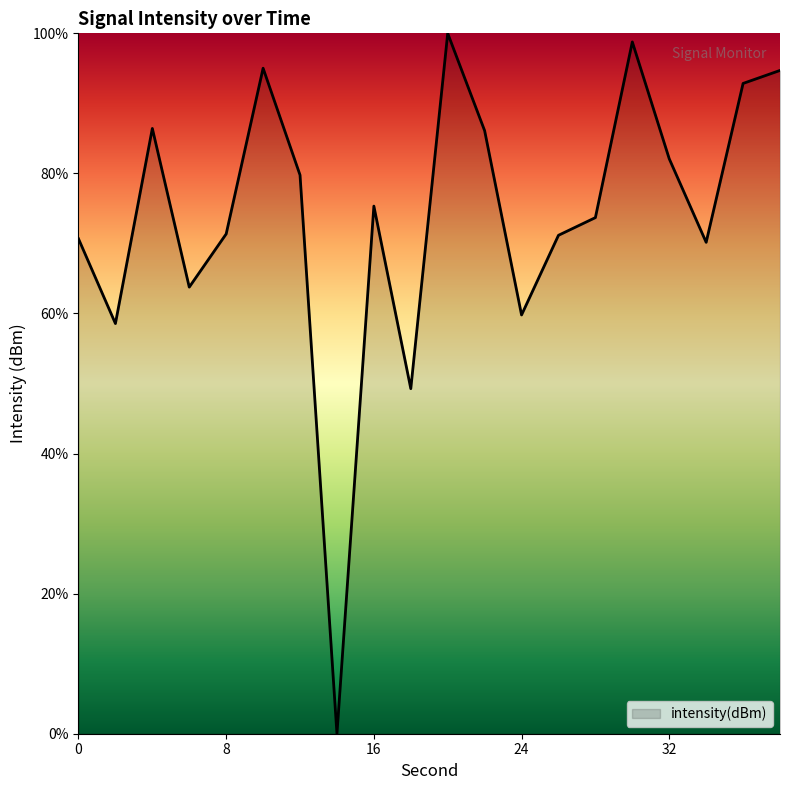

What is the difference between the maximum and minimum values?

100.0